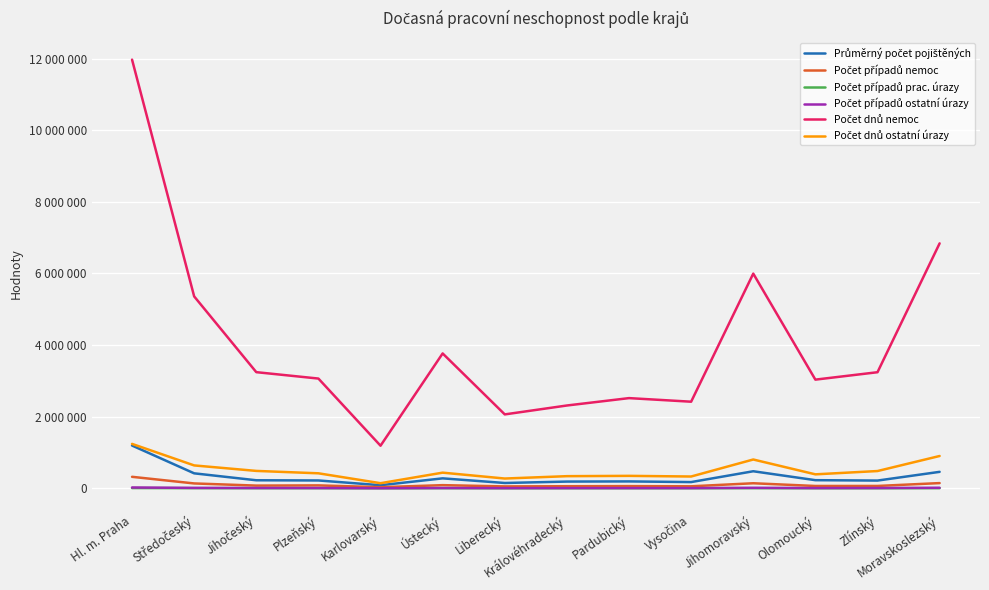

Does the chart have visible grid lines?

Yes